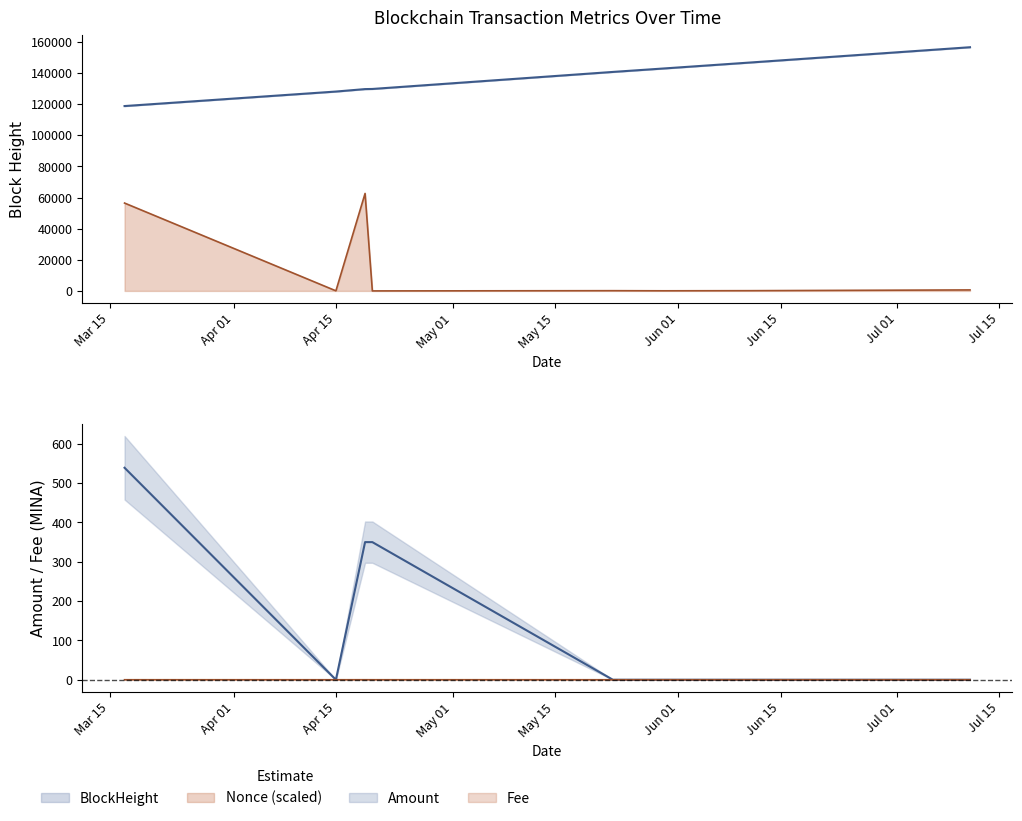

What is the difference between the highest and lowest values at 2022-07-11?

156604.0